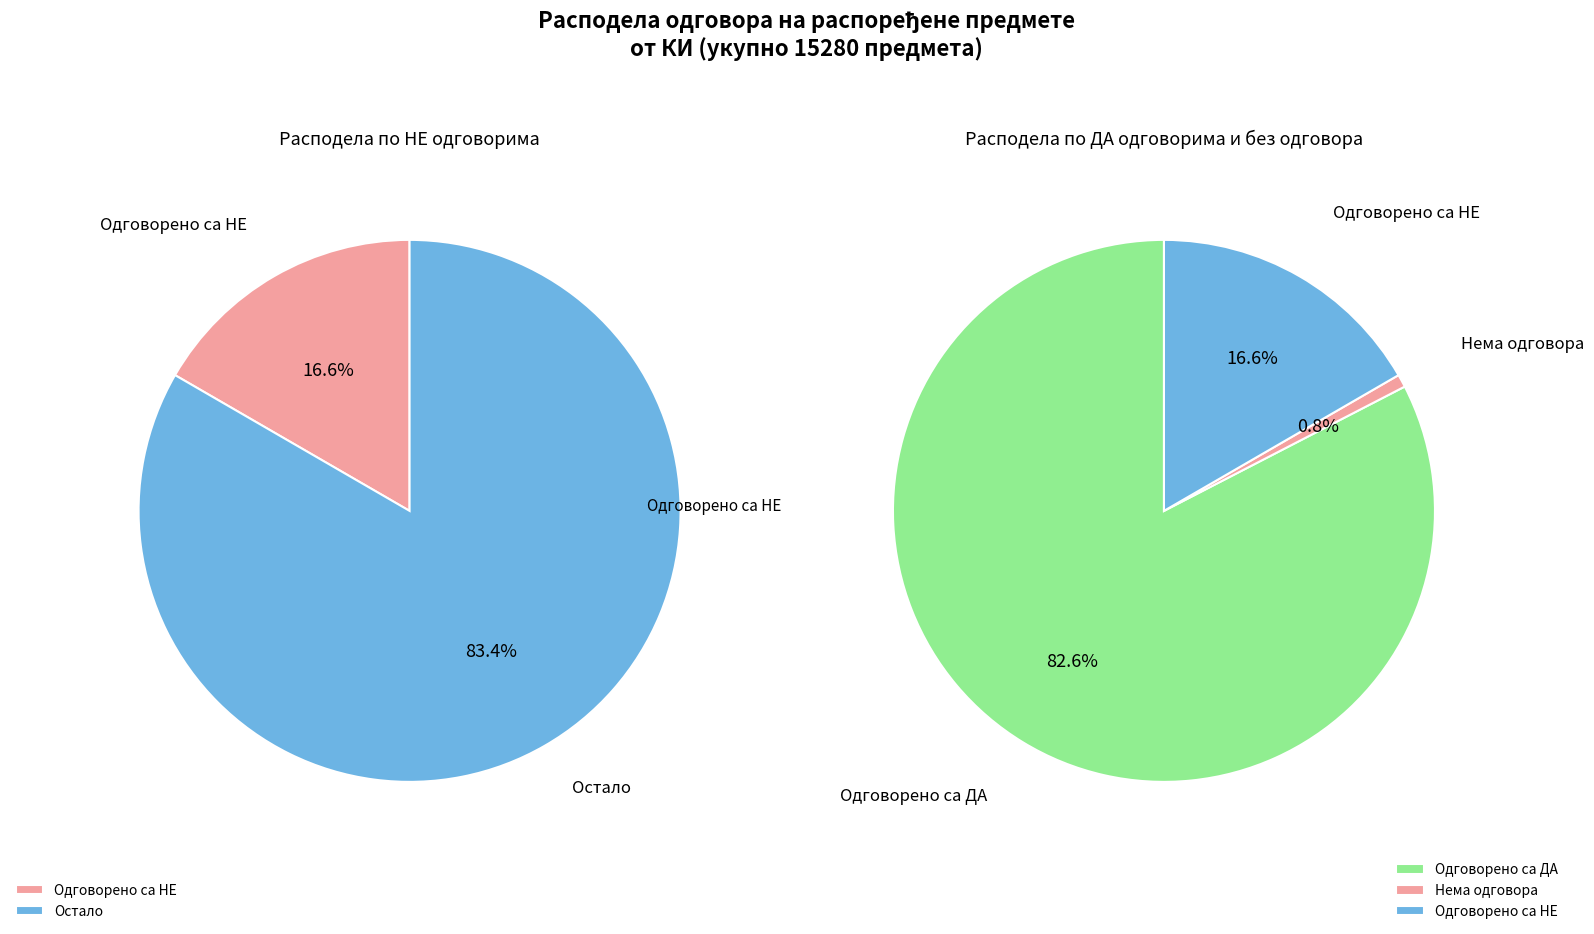

How much of the chart is everything except Одговорено са НЕ?

83.4%